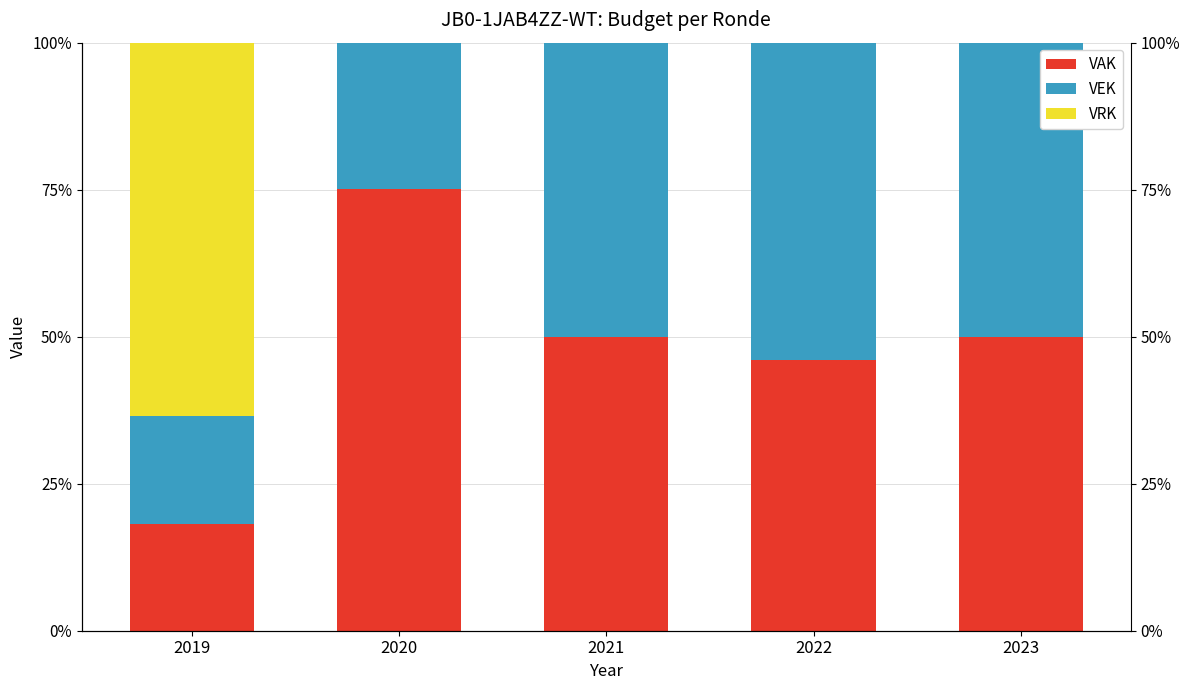

Reading right to left, what are all the values shown in this chart?

VAK: 2023=50.0	2022=46.1	2021=50.0	2020=75.2	2019=18.2
VEK: 2023=50.0	2022=53.9	2021=50.0	2020=24.8	2019=18.2
VRK: 2023=0.0	2022=0.0	2021=0.0	2020=0.0	2019=63.6